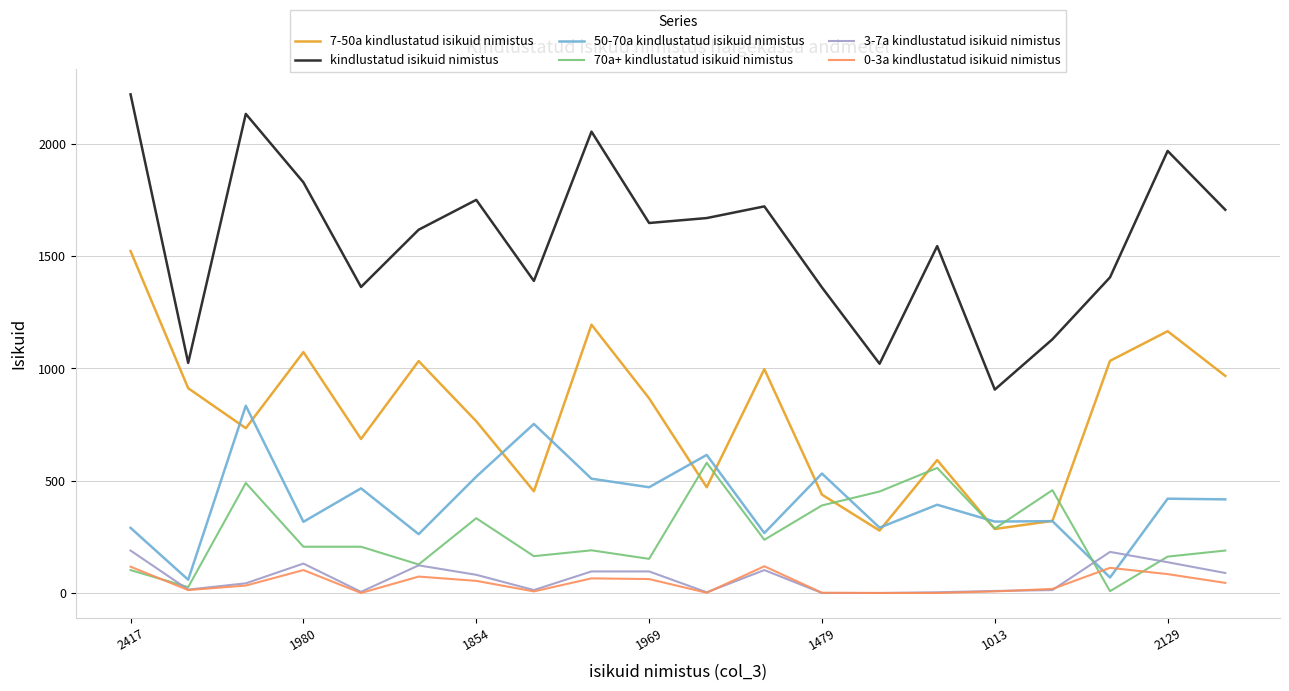

What is the average value of the 7-50a kindlustatud isikuid nimistus series?

790